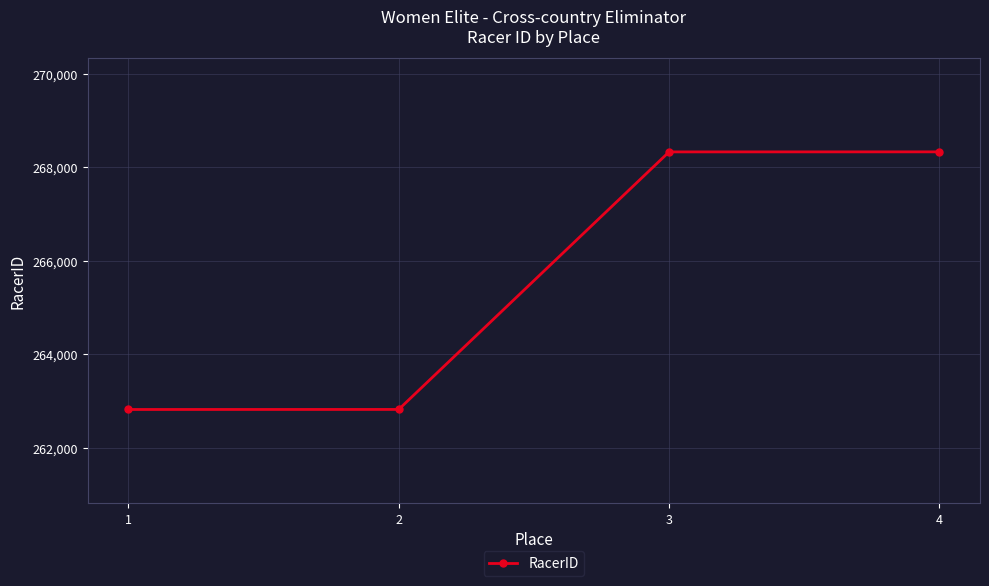

The value at 1 is 180383. True or false?

False